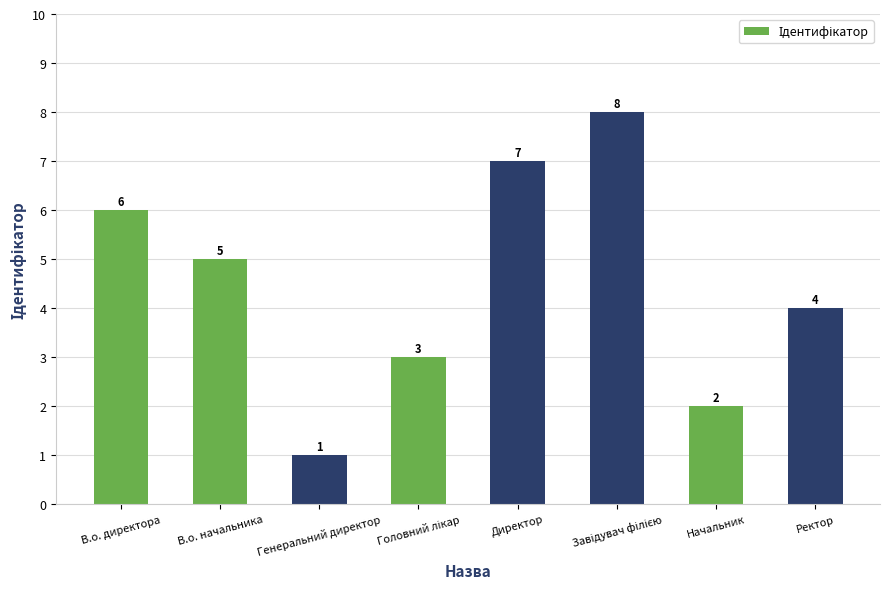

The value at Начальник is 3. True or false?

False